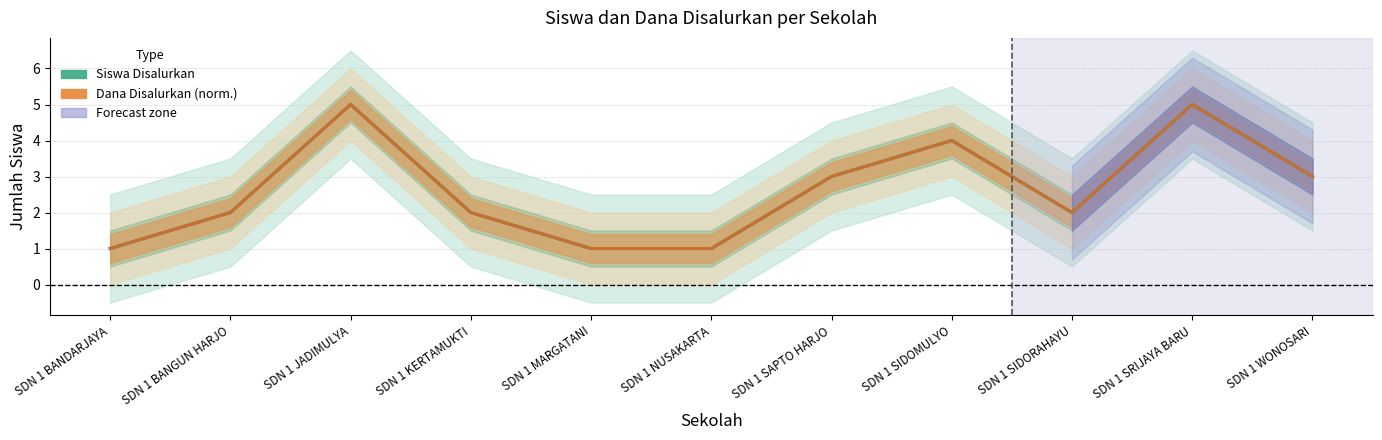

What is the minimum value shown in the chart?

1